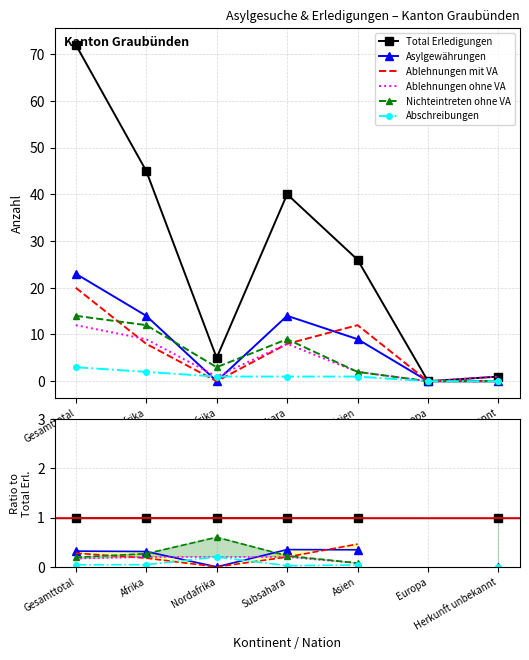

What is the label of the 6th point from the right?

Afrika